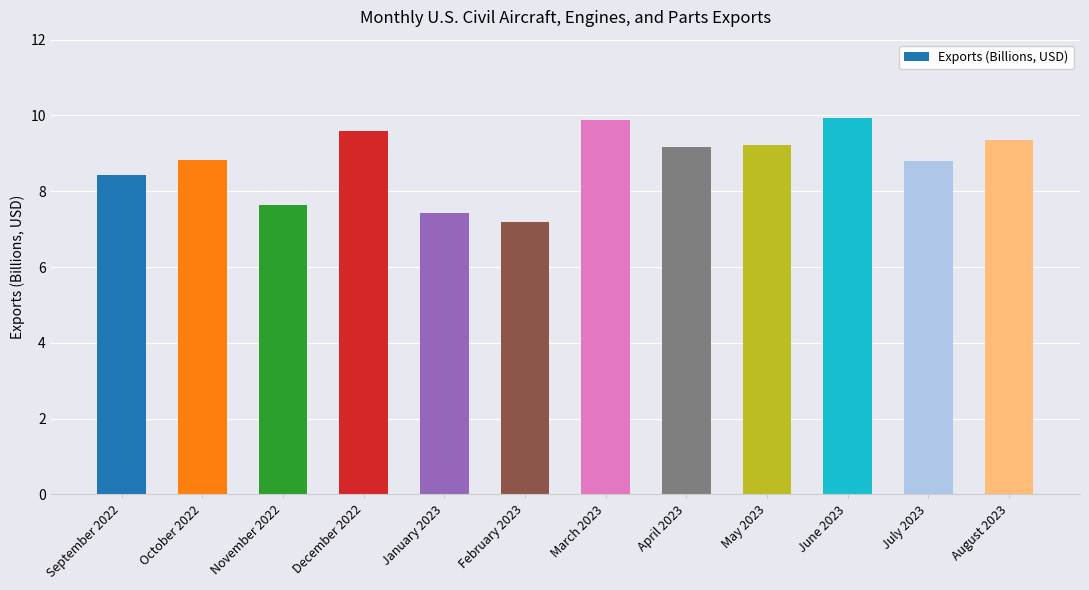

What is the difference between the values at November 2022 and April 2023?

1.5